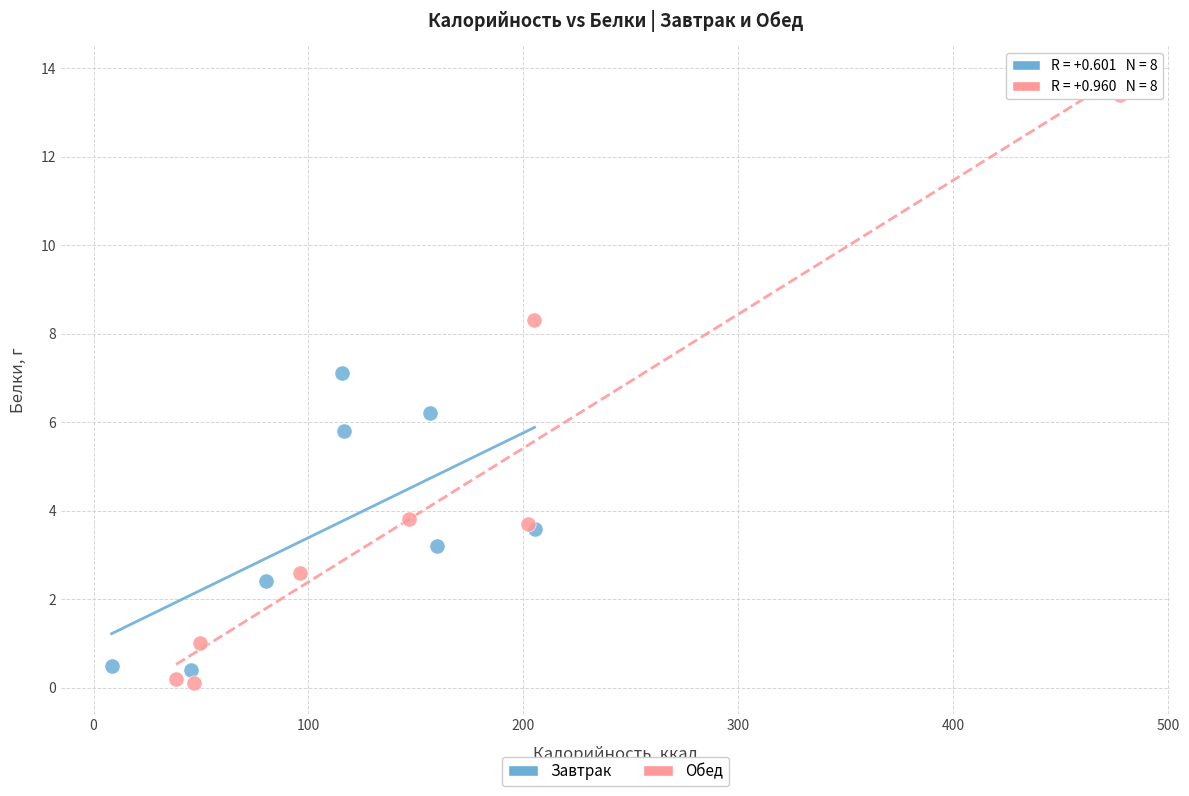

Which series has the largest Y range (max minus min)?

Обед